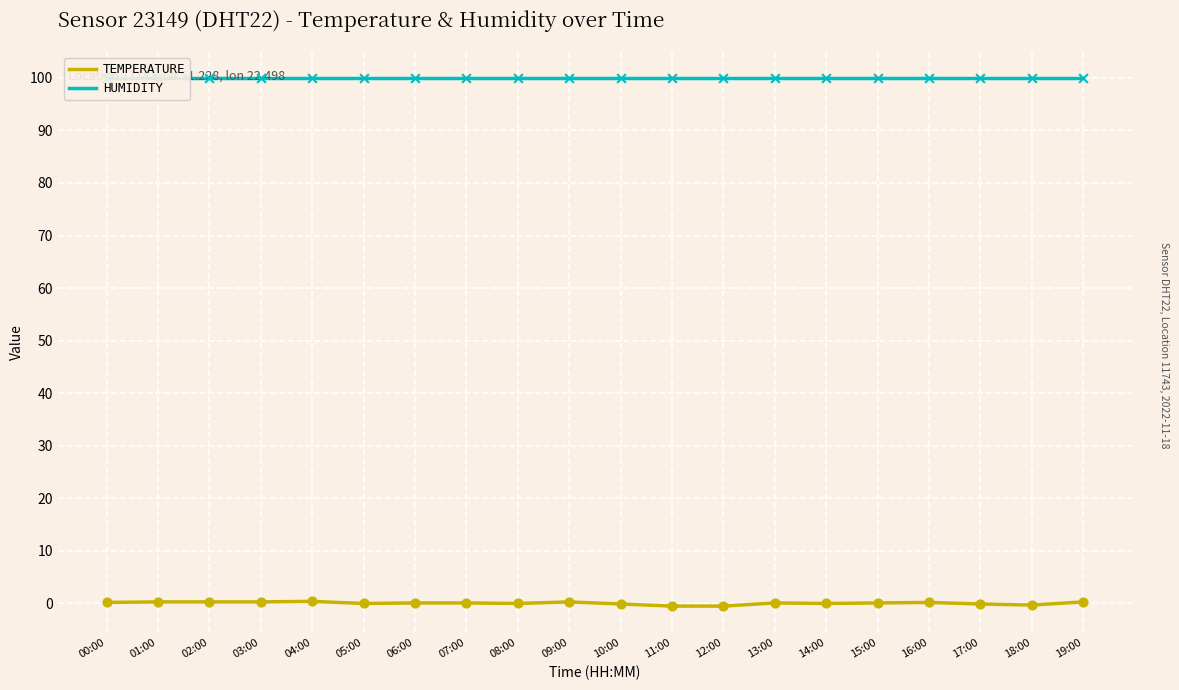

What is the total value across all series at 15:00?

100.0